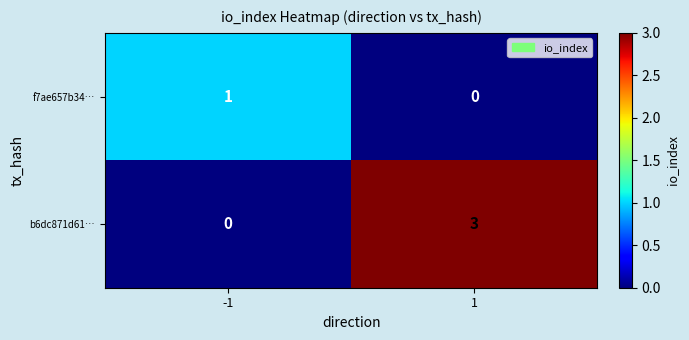

What is the sum of all b6dc871d61… values?

3